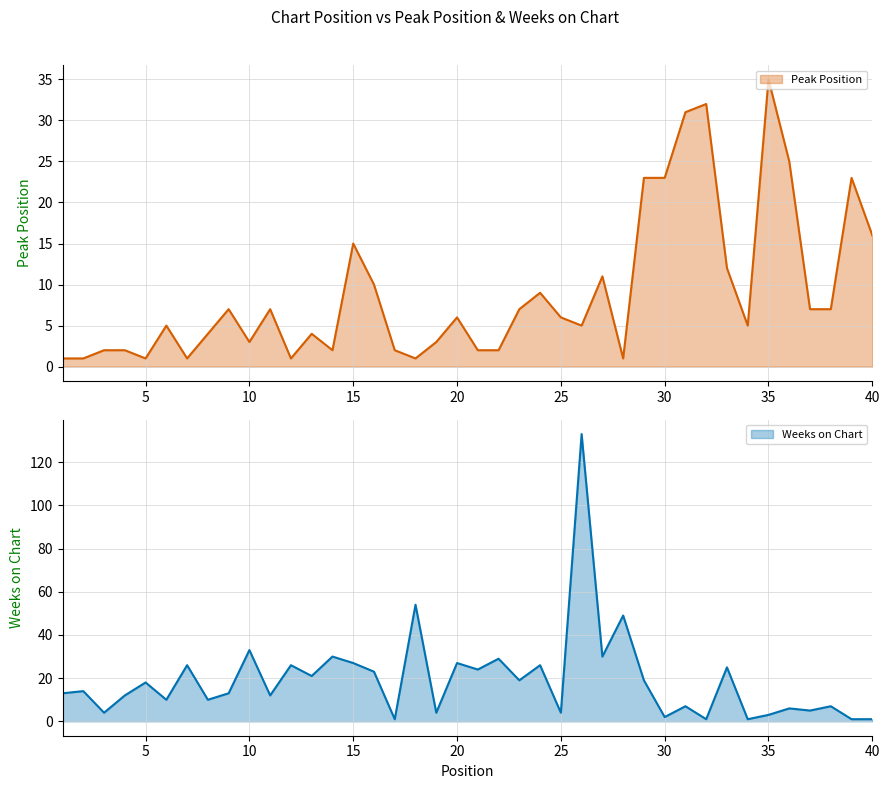

Which category has the lowest value across all series?

1